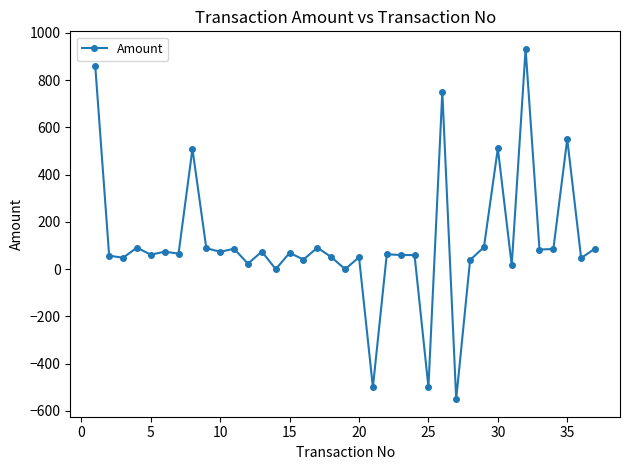

True or false: the data has more than 1 interior local peaks.

True